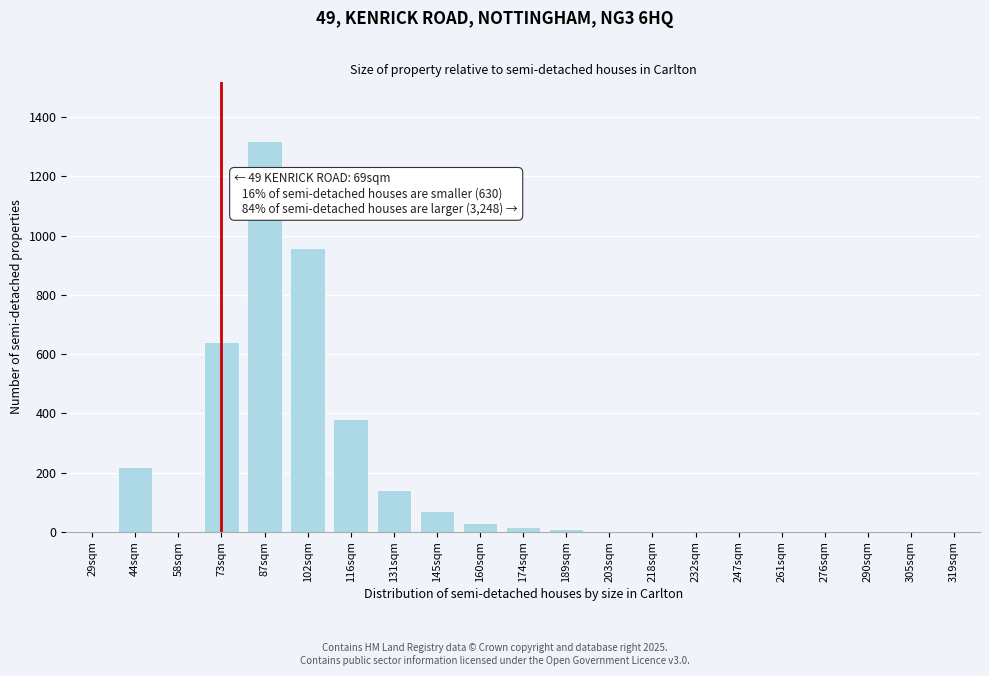

What is the sum of all values?

3791